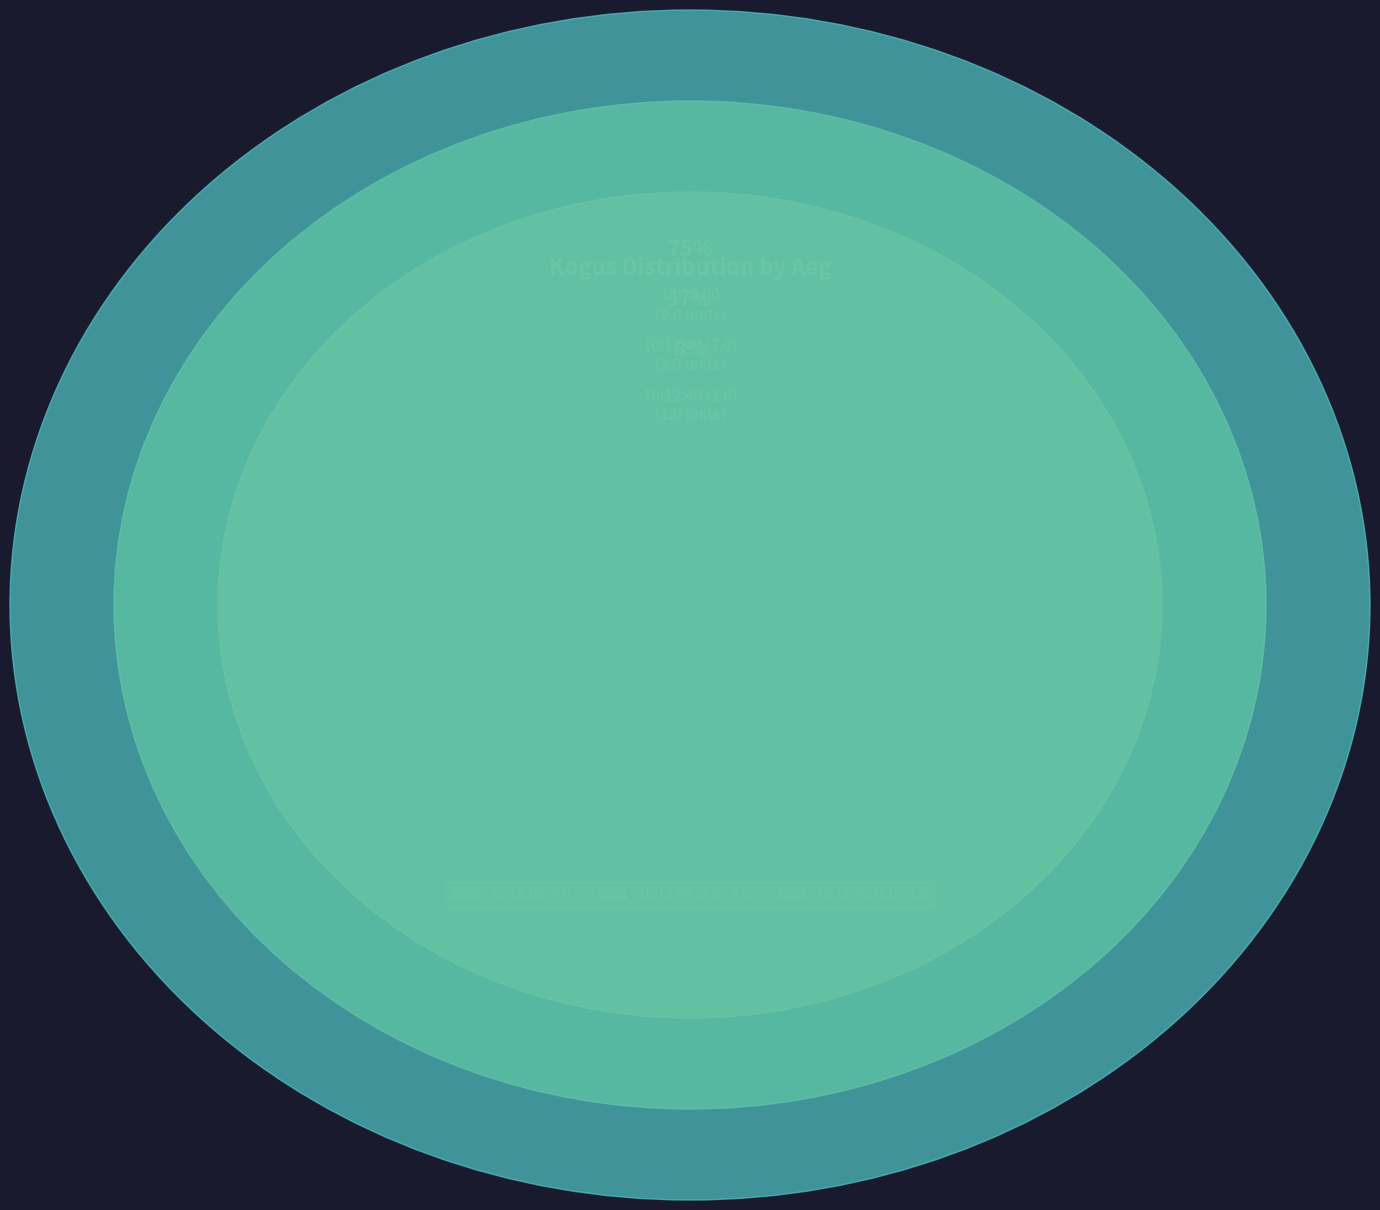

Is it true that 10:18:00 is 75% of the pie?

True